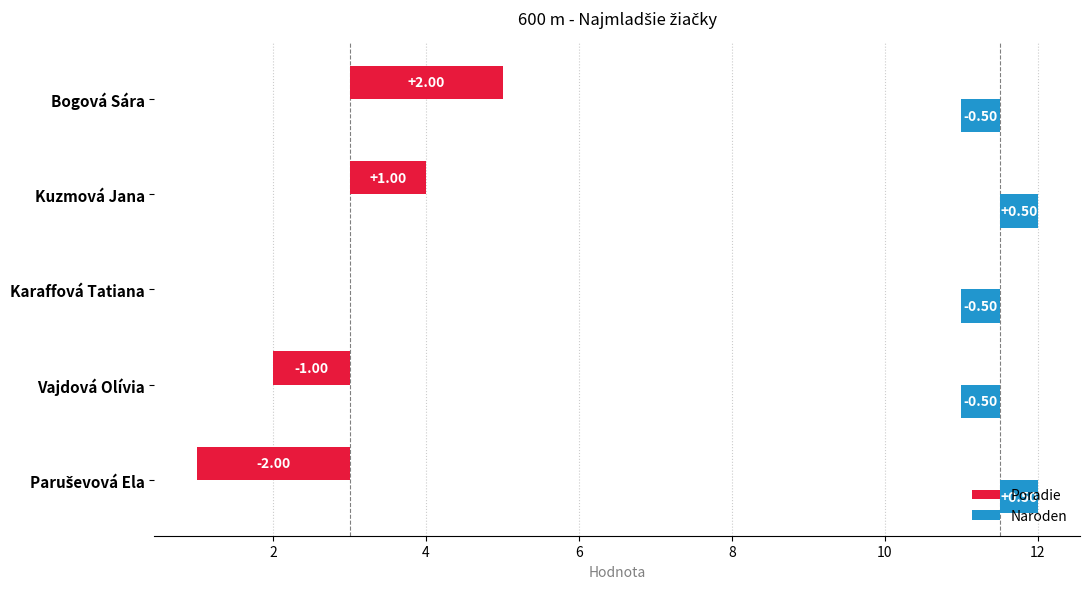

What is the highest value of the Poradie series?

2.0